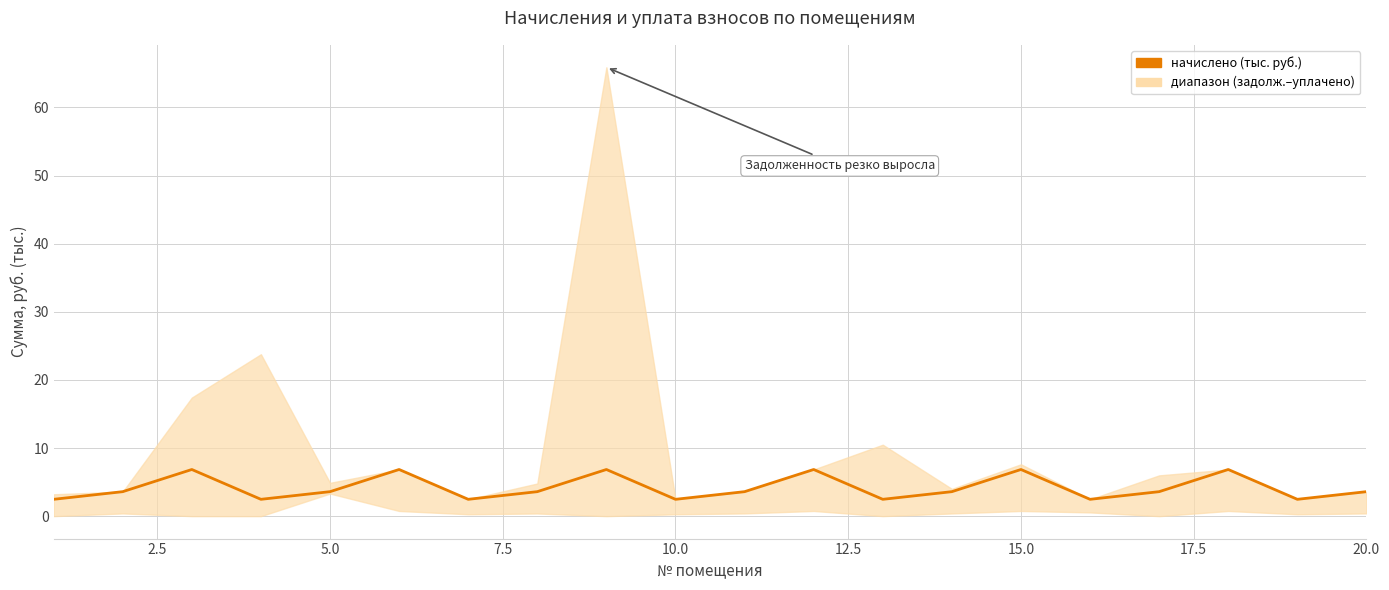

Count the number of categories in the chart.

20